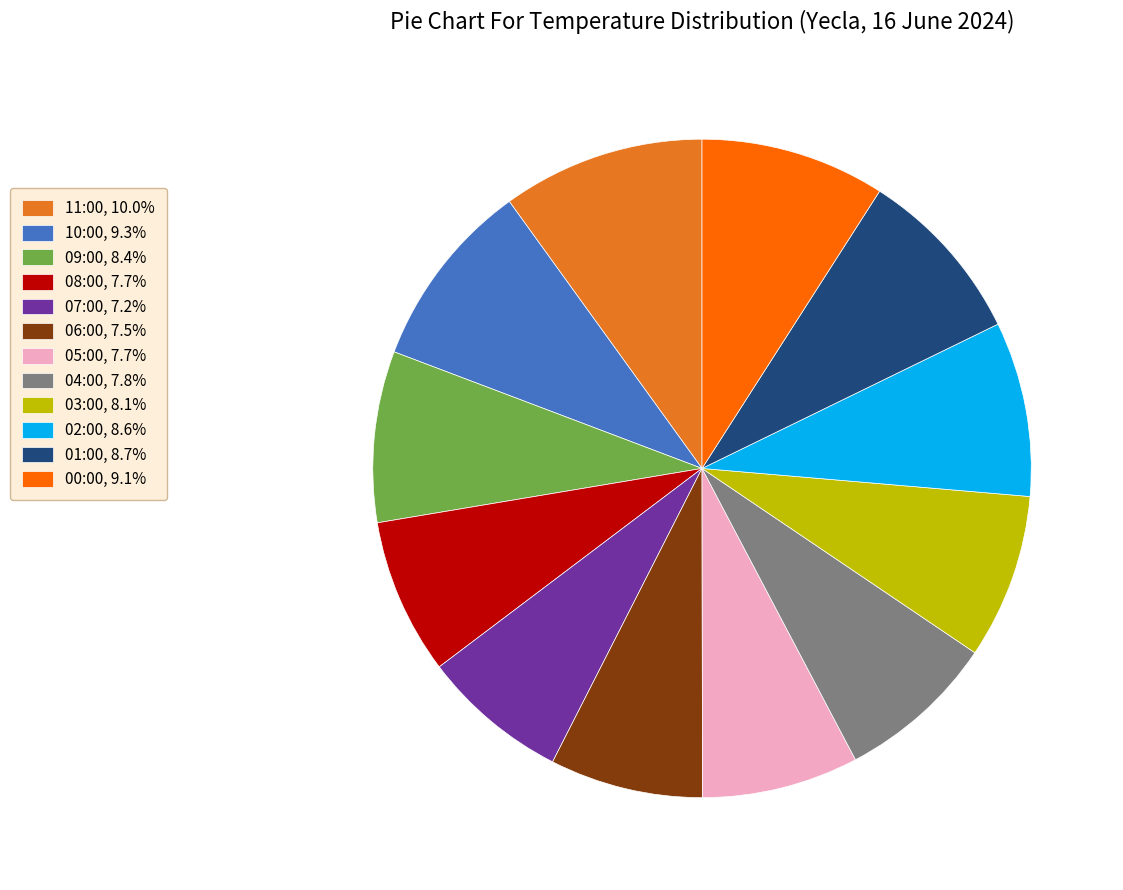

Between 11:00 and 10:00, which is larger?

11:00